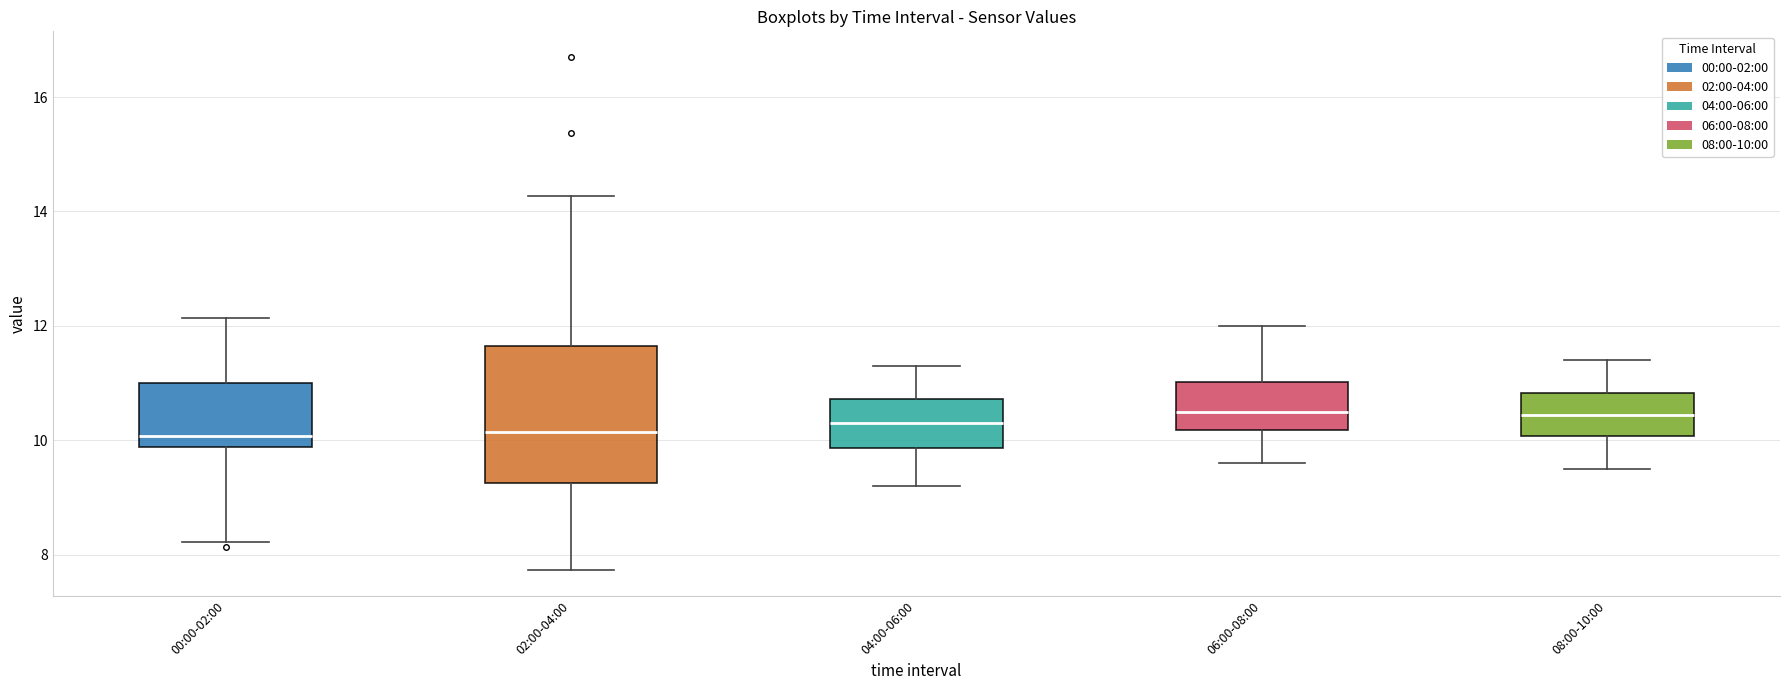

Reading left to right, read every box against the y-axis: the position of its median line, the range the box covers, and the ends of its whiskers. The values are not printed on the chart, so give them approximately, as read against the axis.

00:00-02:00: median 10.0, box 9.8 to 11.0, whiskers 8.2 to 12.2
02:00-04:00: median 10.2, box 9.2 to 11.6, whiskers 7.8 to 14.2
04:00-06:00: median 10.4, box 9.8 to 10.8, whiskers 9.2 to 11.4
06:00-08:00: median 10.6, box 10.2 to 11.0, whiskers 9.6 to 12.0
08:00-10:00: median 10.4, box 10.0 to 10.8, whiskers 9.6 to 11.4